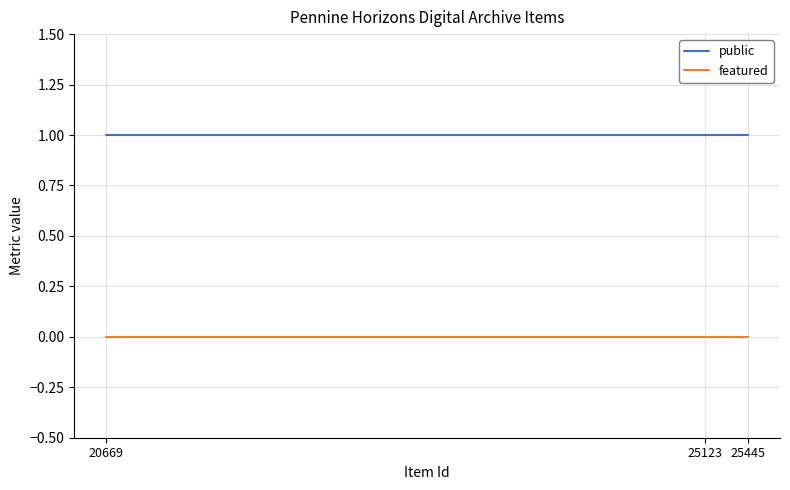

At 25123, list the series in order from largest to smallest.

public, featured